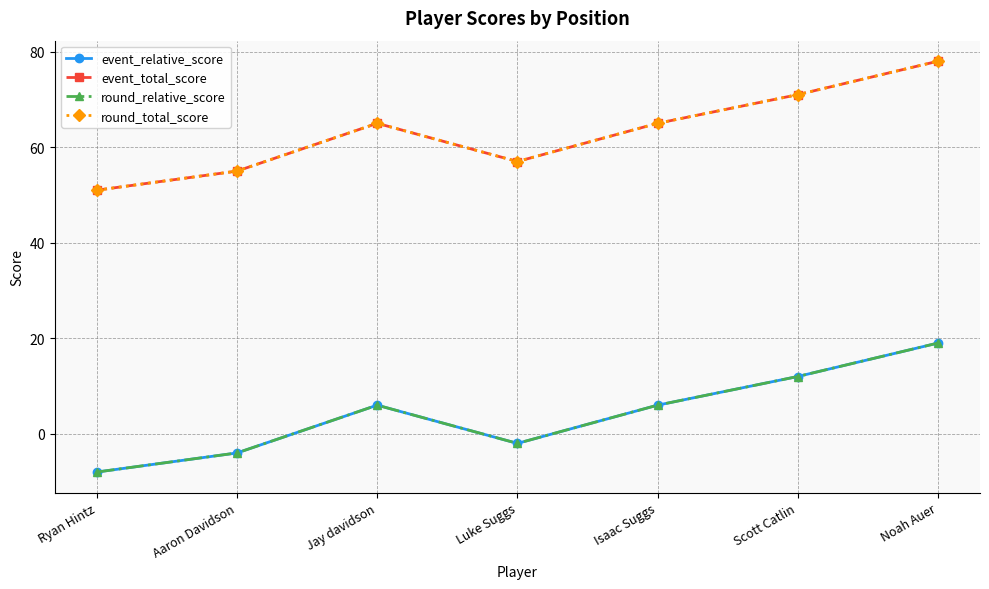

What is the total value across all series at Luke Suggs?

110